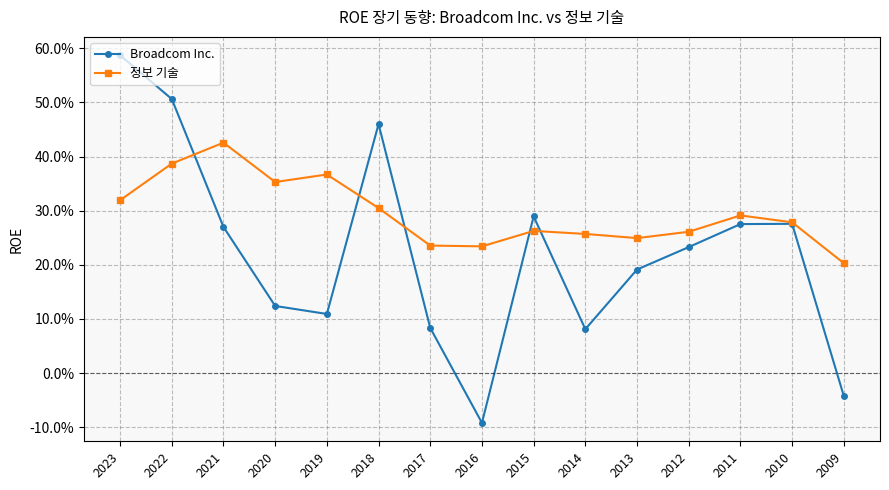

What is the sum of all Broadcom Inc. values?

3.4